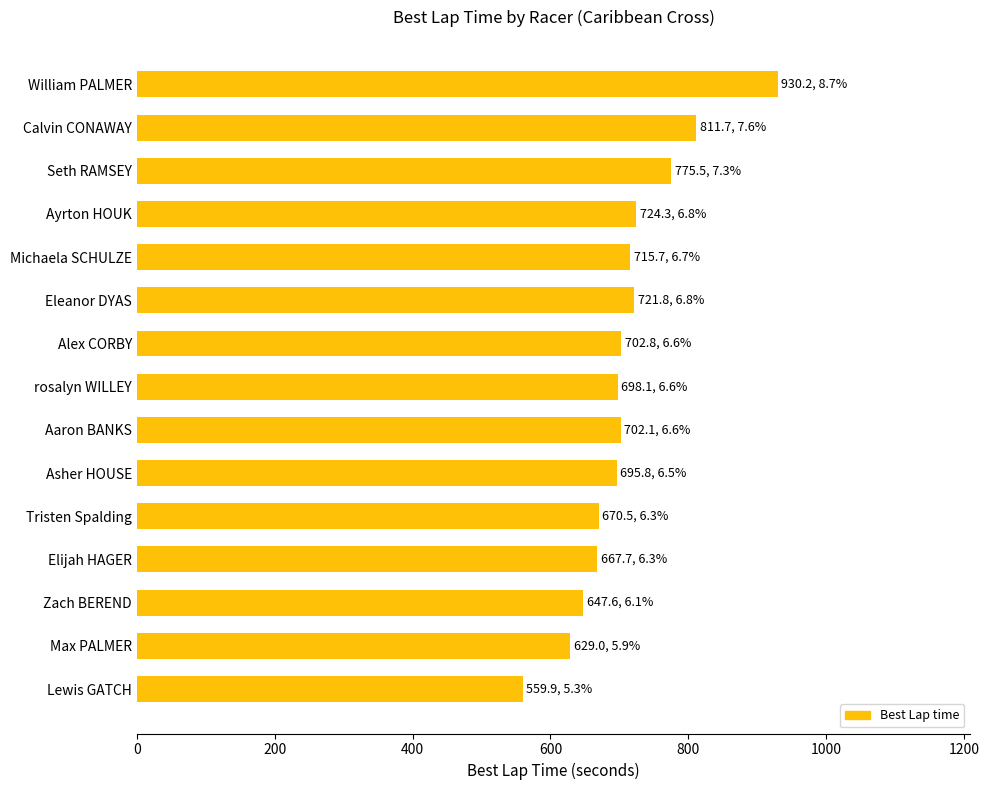

How many data points are less than 702?

7